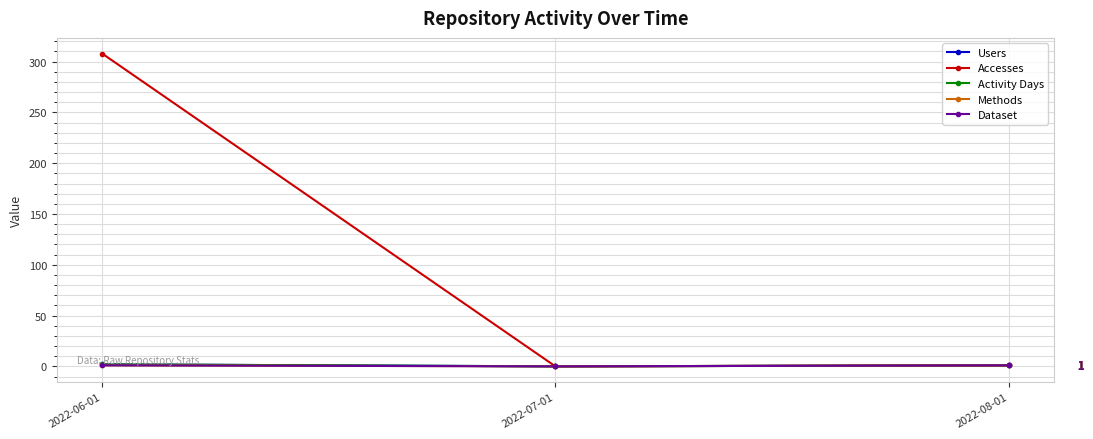

What is the average value of the Users series?

1